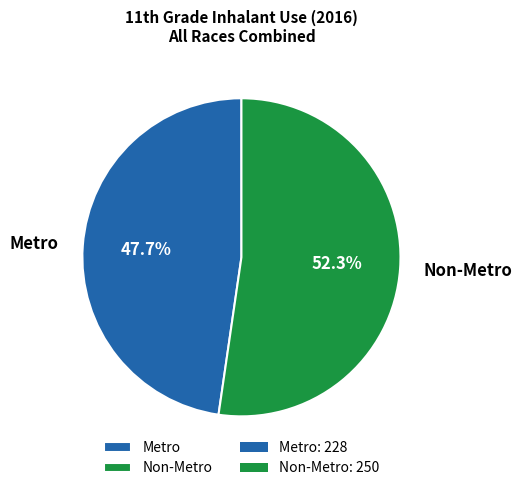

Rank the categories by value from highest to lowest.

Non-Metro, Metro